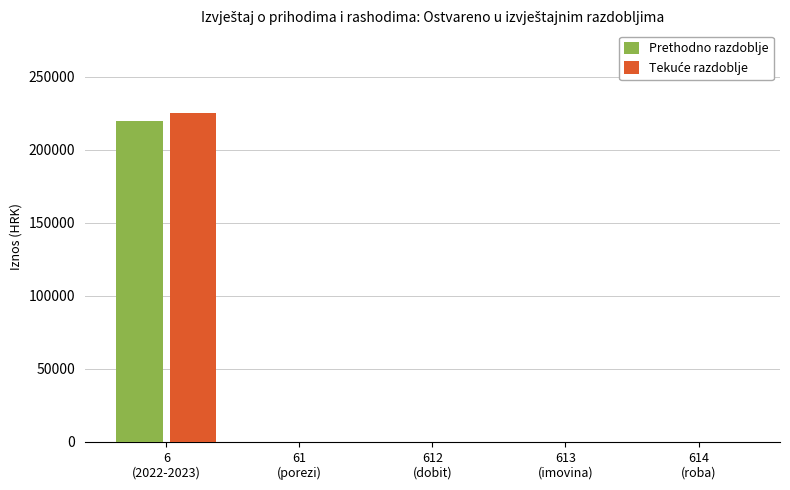

How many groups of bars are there?

5